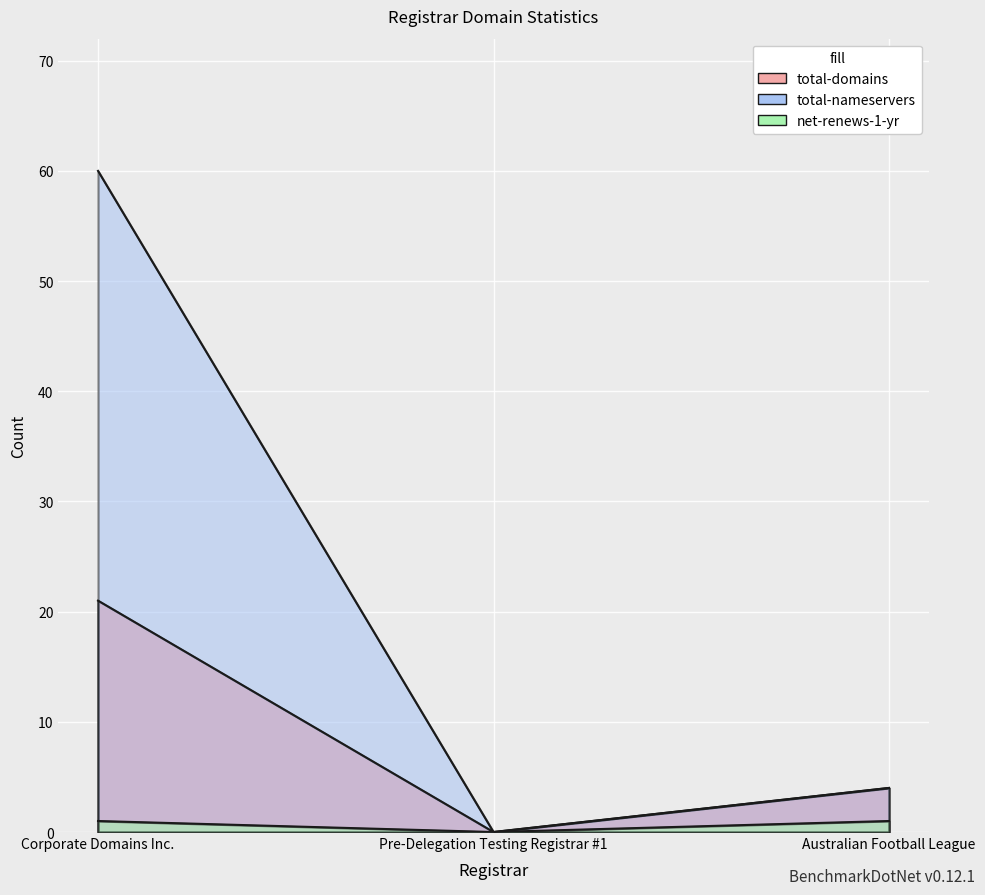

What is the total value across all series at Australian Football League?

9